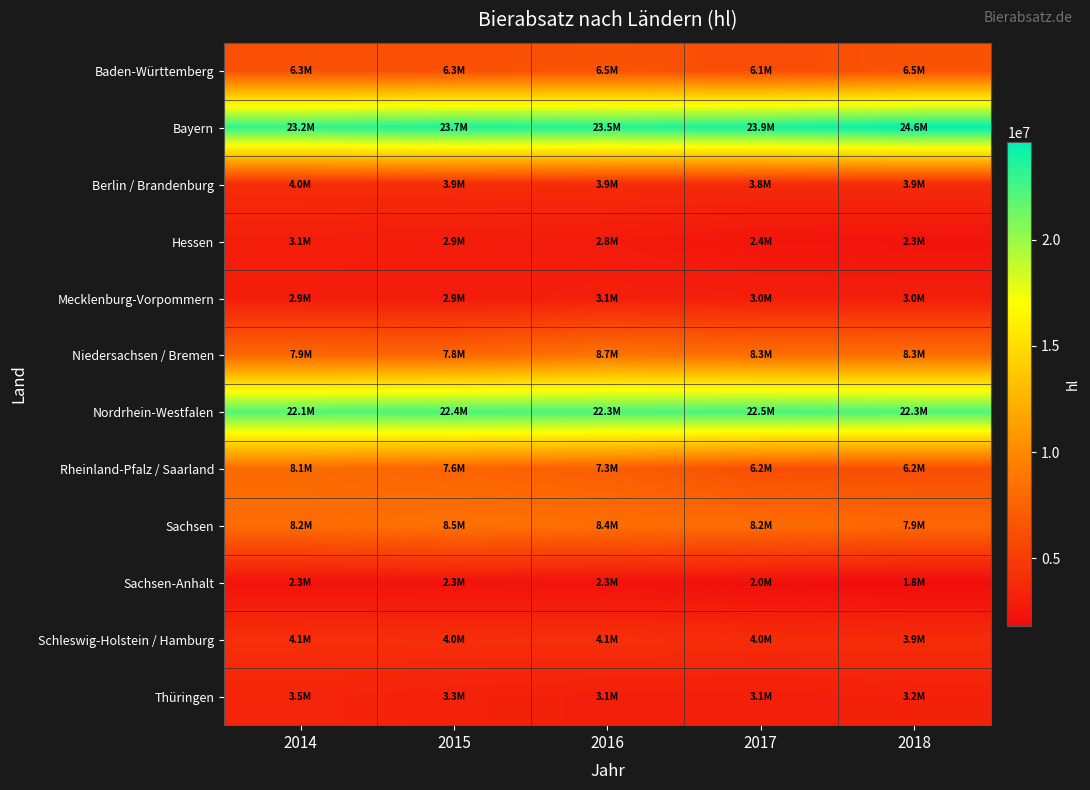

What is the total value across all series at 2016?

95888636.1